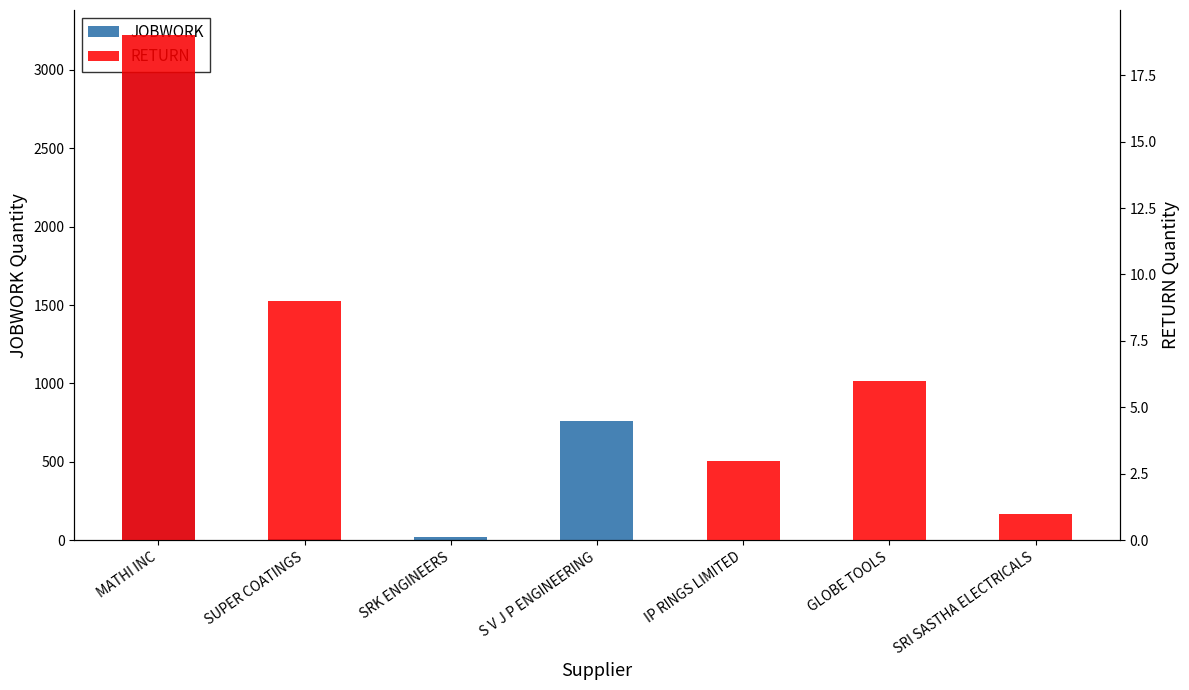

Is it true that RETURN equals 9 at SUPER COATINGS?

True